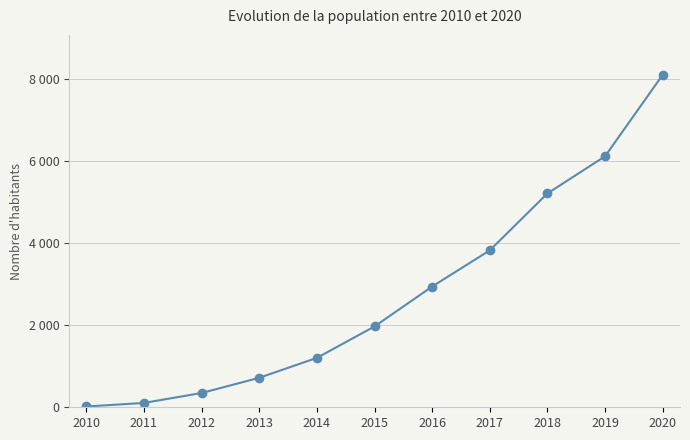

Reading left to right, transcribe all the data shown in this chart.

2010=19	2011=106	2012=348	2013=719	2014=1204	2015=1970	2016=2943	2017=3825	2018=5212	2019=6118	2020=8104